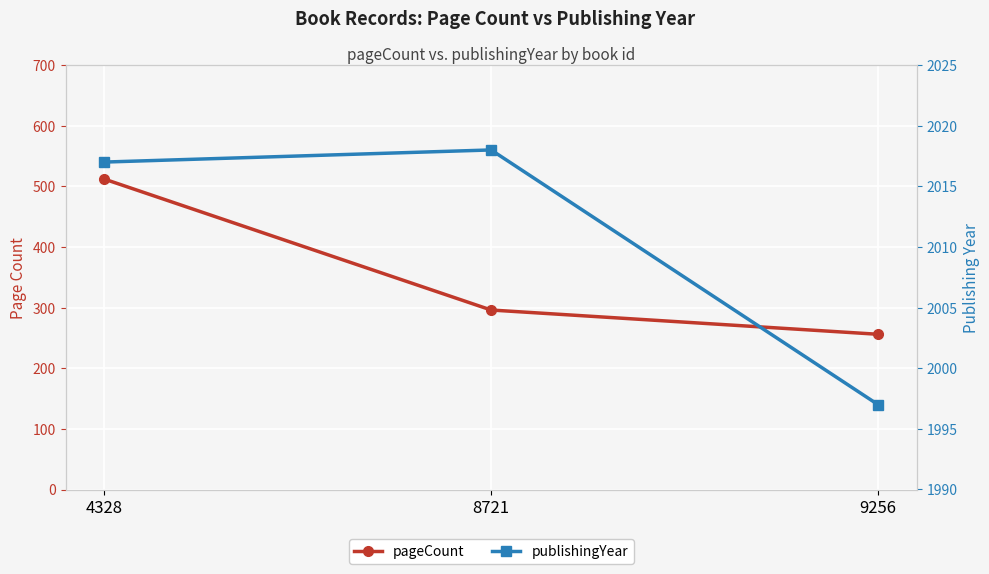

Rank the series by their maximum value, from highest to lowest.

publishingYear, pageCount